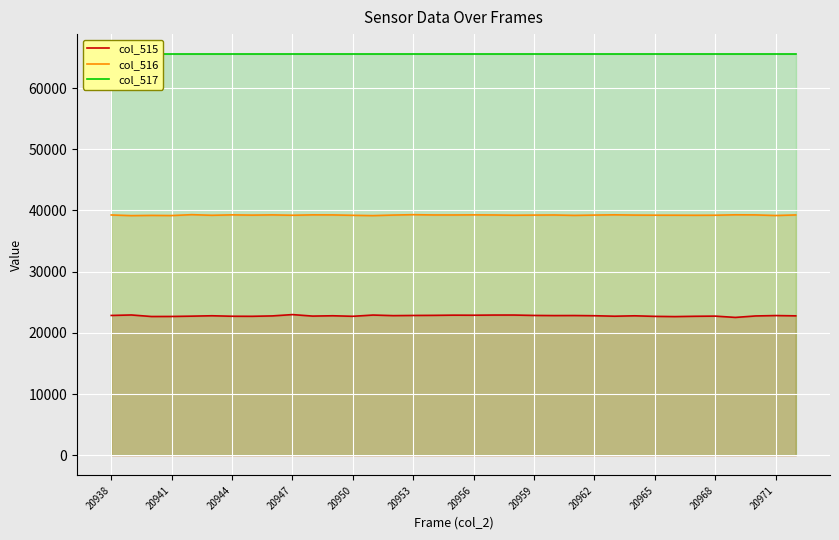

What is the maximum value shown in the chart?

65535